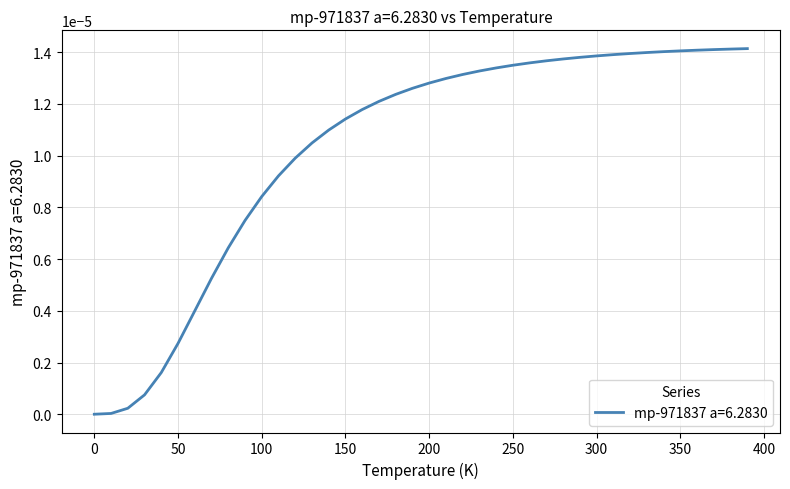

How many lines are shown in the chart?

1